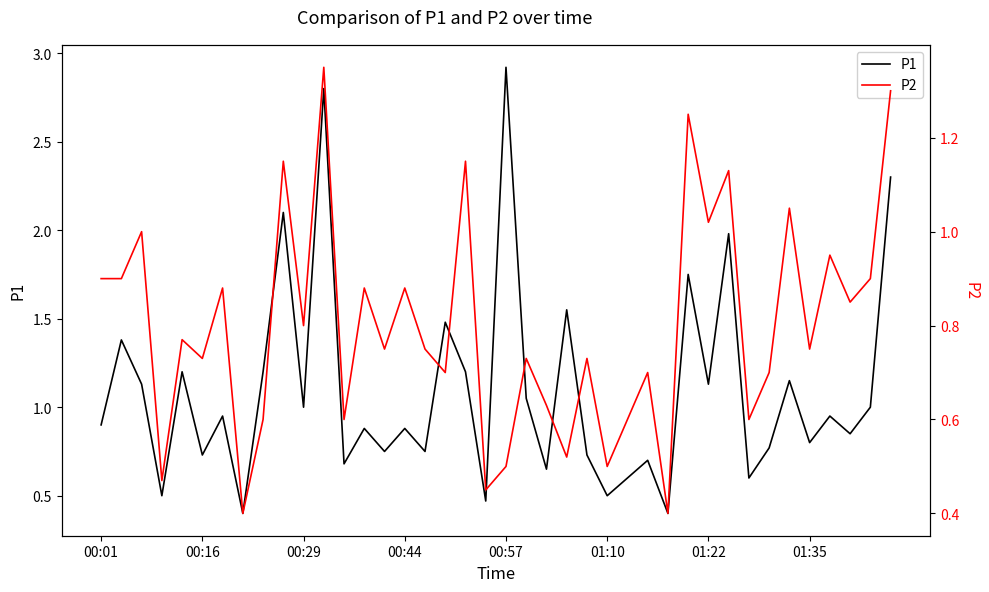

True or false: P1 and P2 intersect in this chart.

False